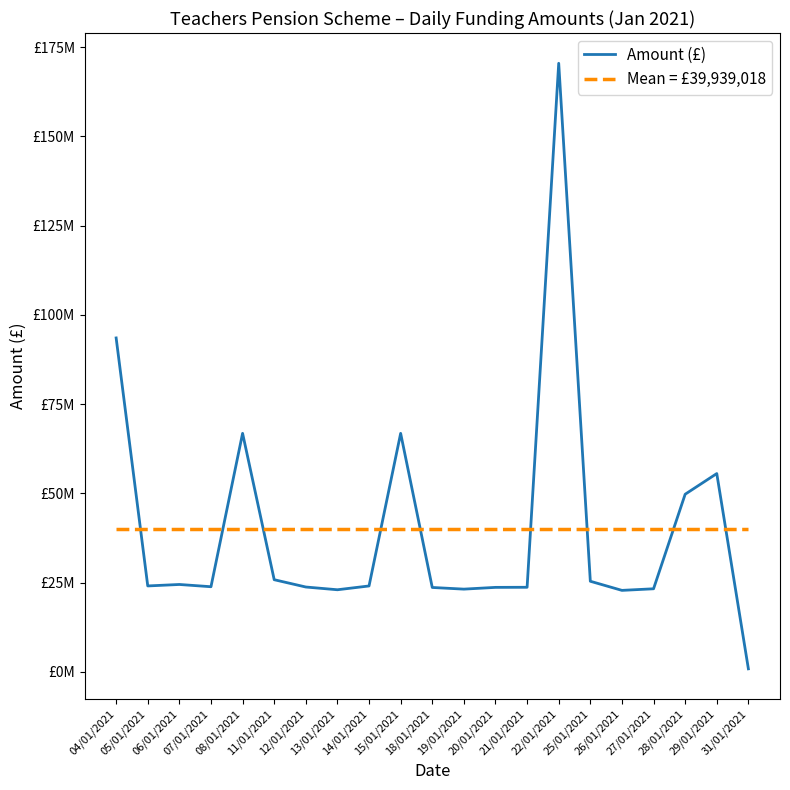

Where does the data first go above 24077472?

04/01/2021